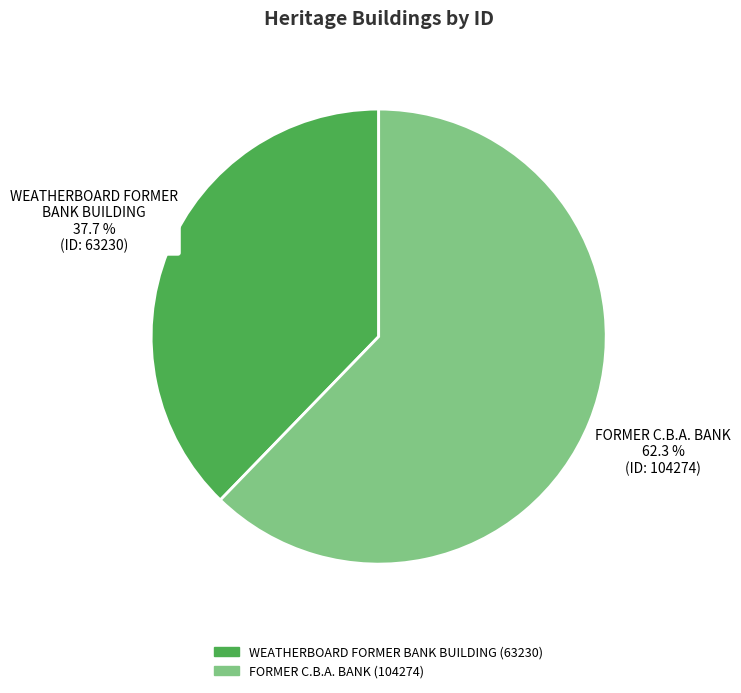

How many slices are in this pie chart?

2